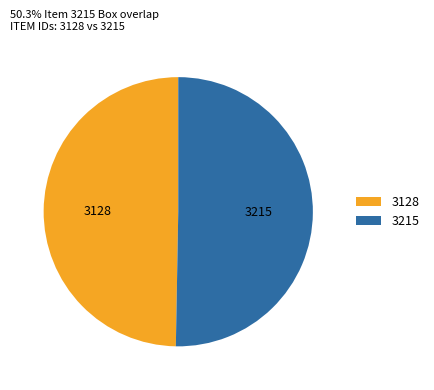

How many segments does this pie chart have?

2